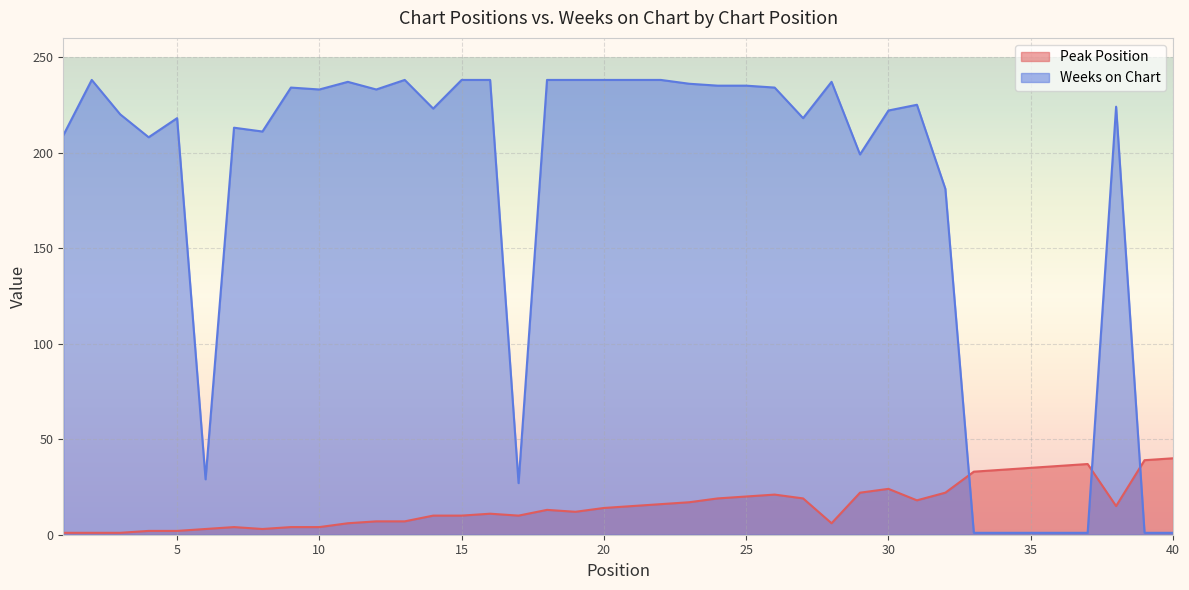

How many lines are shown in the chart?

2